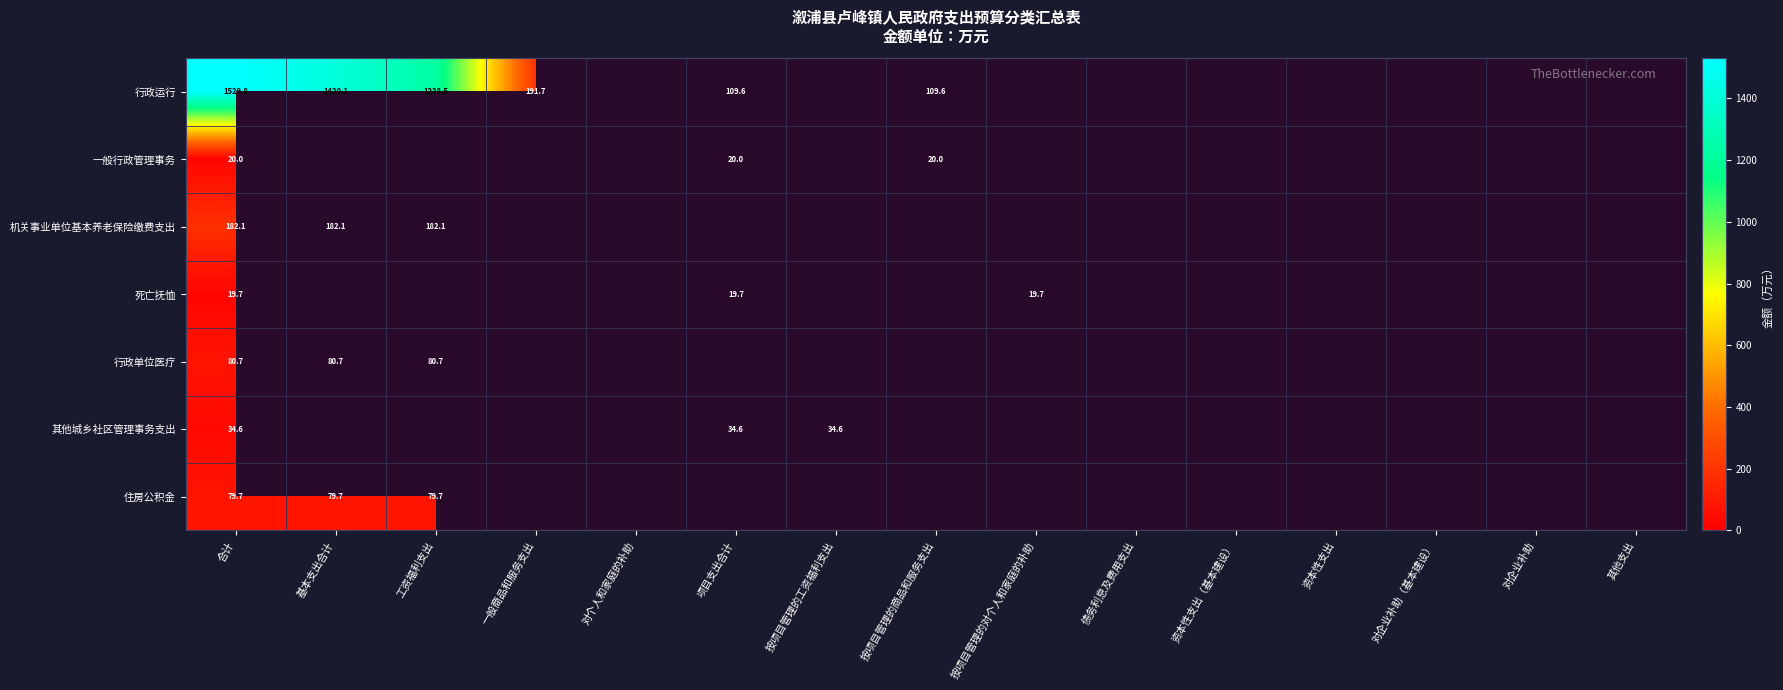

The 行政运行 series shows 2194.0 at 基本支出合计. True or false?

False